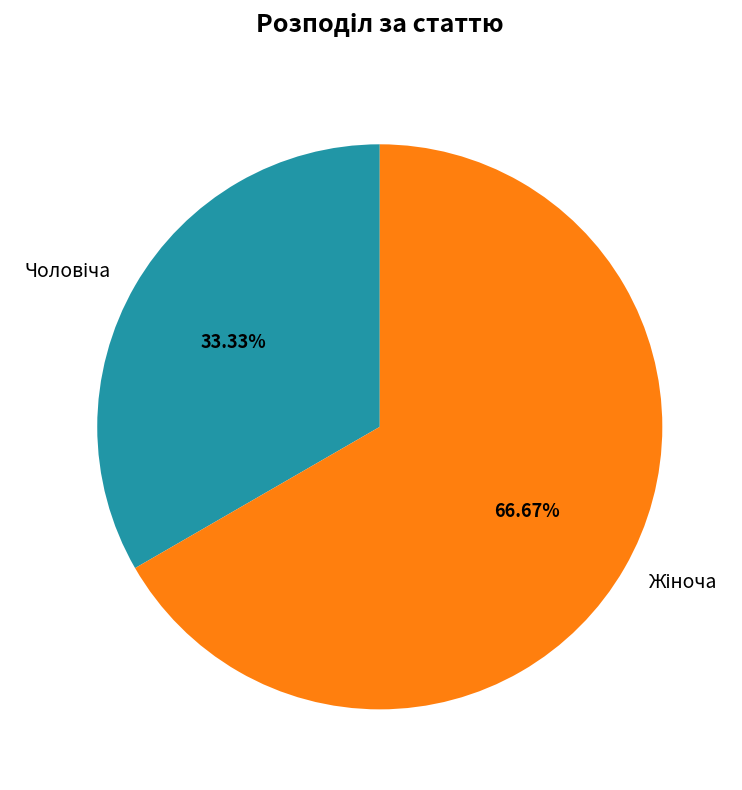

Is there a majority slice in this chart?

Yes